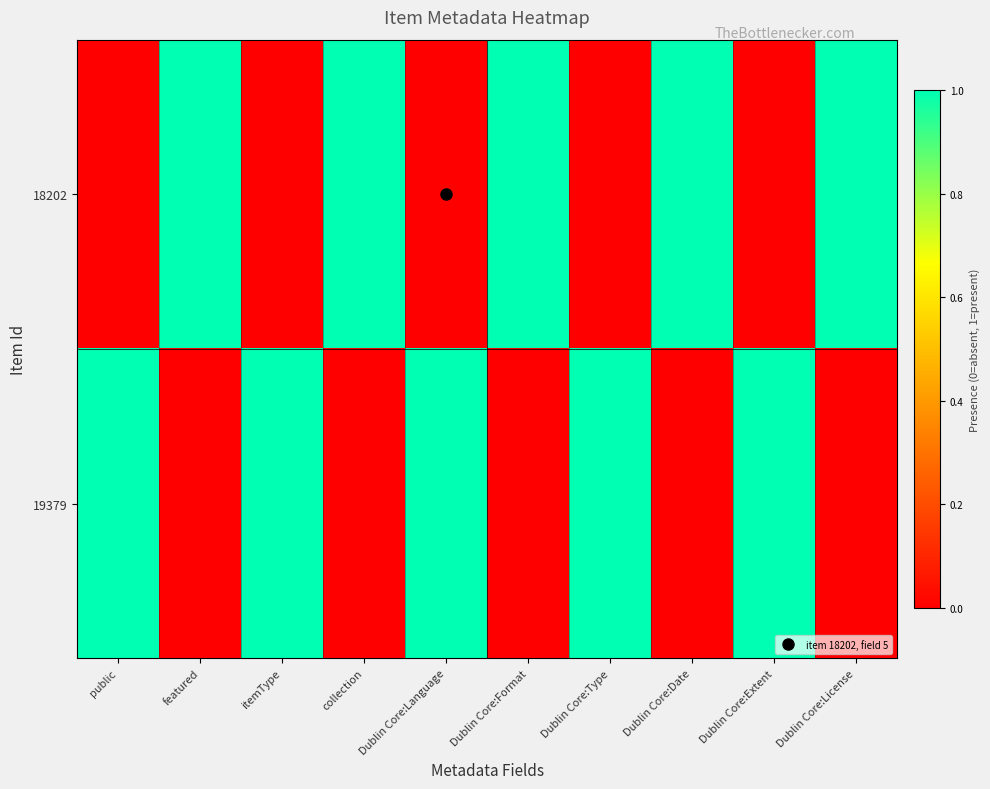

What is the total value across all series at featured?

1